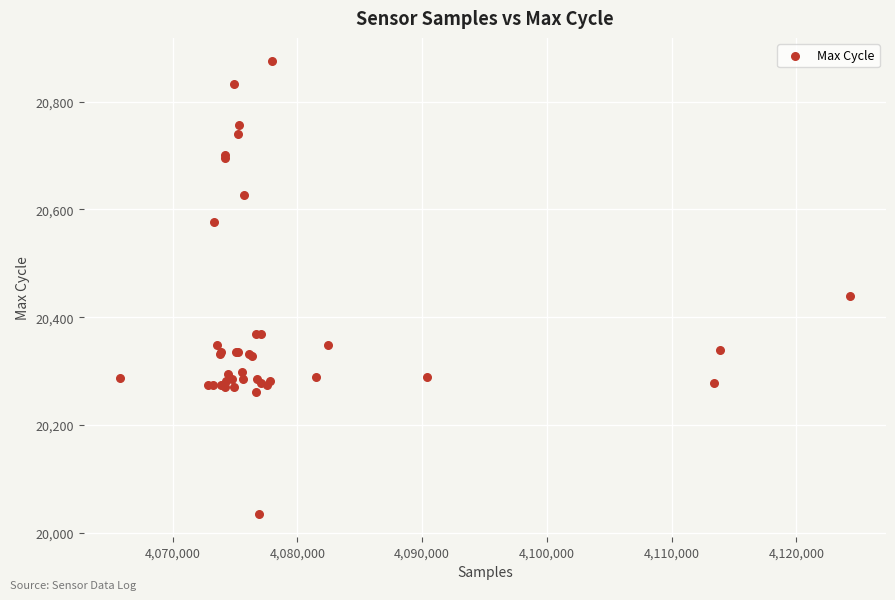

What Y value in the scatter plot is closest to 20455?

20440